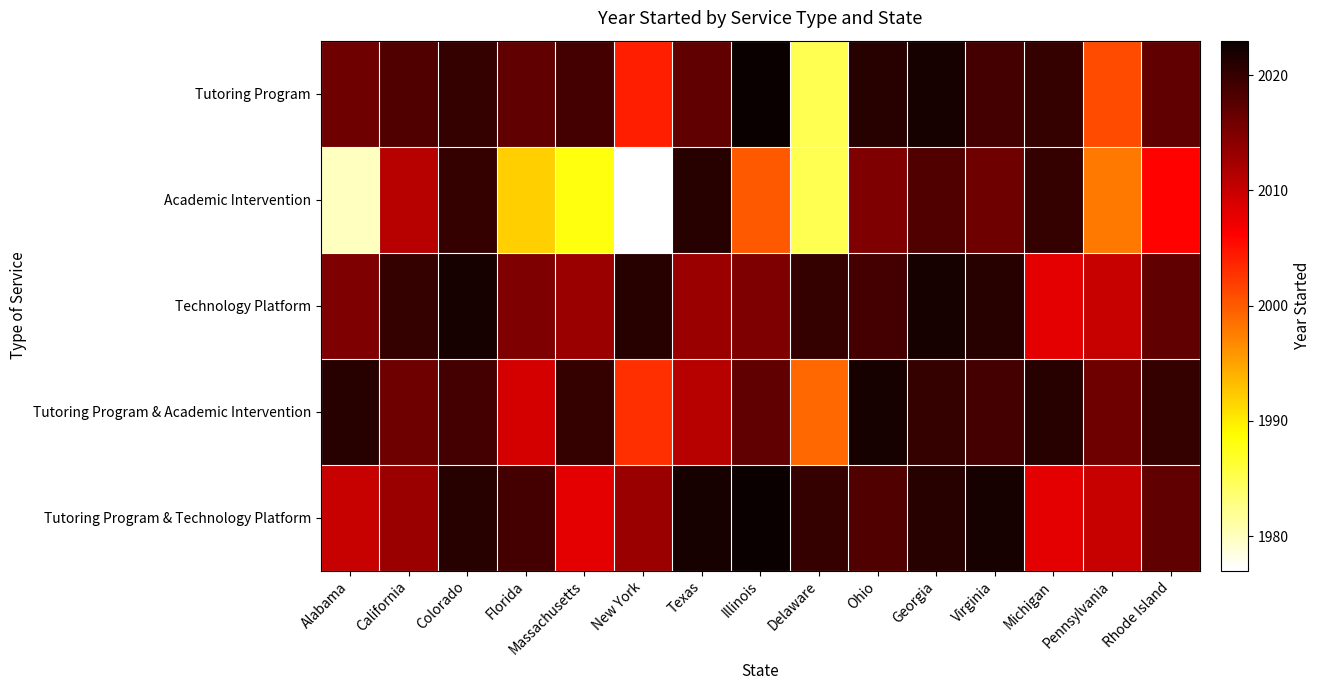

Reading left to right, what are all the values shown in this chart?

Tutoring Program: Alabama=2016	California=2018	Colorado=2020	Florida=2017	Massachusetts=2019	New York=2004	Texas=2017	Illinois=2023	Delaware=1985	Ohio=2021	Georgia=2022	Virginia=2019	Michigan=2020	Pennsylvania=2001	Rhode Island=2017
Academic Intervention: Alabama=1980	California=2011	Colorado=2020	Florida=1992	Massachusetts=1988	New York=1977	Texas=2021	Illinois=2000	Delaware=1985	Ohio=2015	Georgia=2018	Virginia=2016	Michigan=2020	Pennsylvania=1998	Rhode Island=2006
Technology Platform: Alabama=2015	California=2020	Colorado=2022	Florida=2015	Massachusetts=2013	New York=2021	Texas=2013	Illinois=2015	Delaware=2020	Ohio=2019	Georgia=2022	Virginia=2021	Michigan=2008	Pennsylvania=2010	Rhode Island=2017
Tutoring Program & Academic Intervention: Alabama=2021	California=2016	Colorado=2019	Florida=2009	Massachusetts=2020	New York=2003	Texas=2011	Illinois=2017	Delaware=1999	Ohio=2022	Georgia=2020	Virginia=2019	Michigan=2021	Pennsylvania=2016	Rhode Island=2020
Tutoring Program & Technology Platform: Alabama=2010	California=2013	Colorado=2021	Florida=2019	Massachusetts=2008	New York=2013	Texas=2022	Illinois=2023	Delaware=2020	Ohio=2018	Georgia=2021	Virginia=2022	Michigan=2008	Pennsylvania=2010	Rhode Island=2017